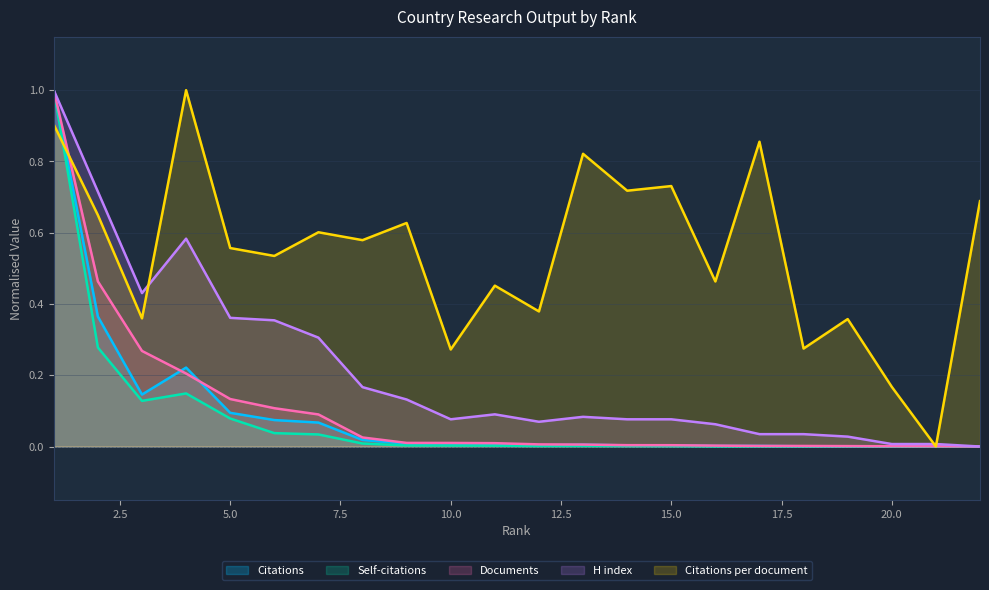

What is the label of the 20th point from the right?

Mexico